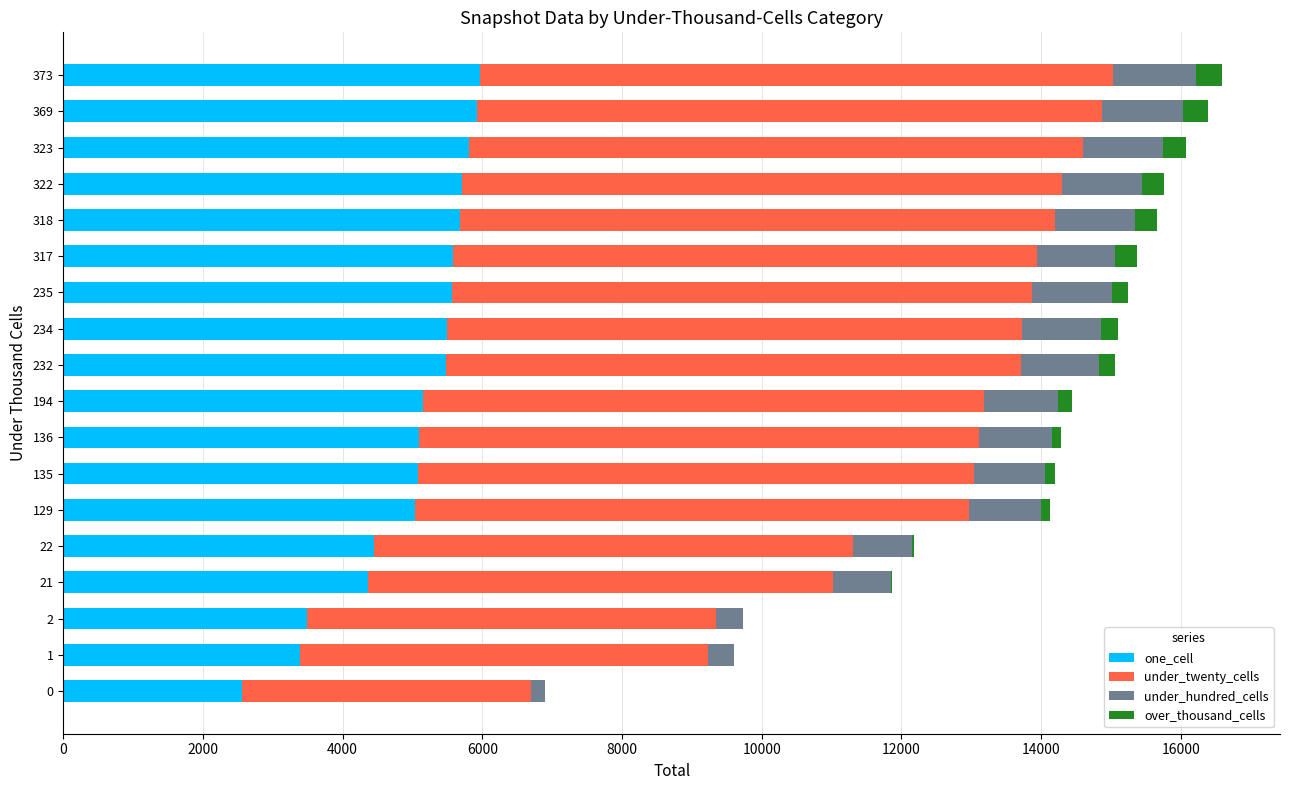

Count the number of categories in the chart.

18